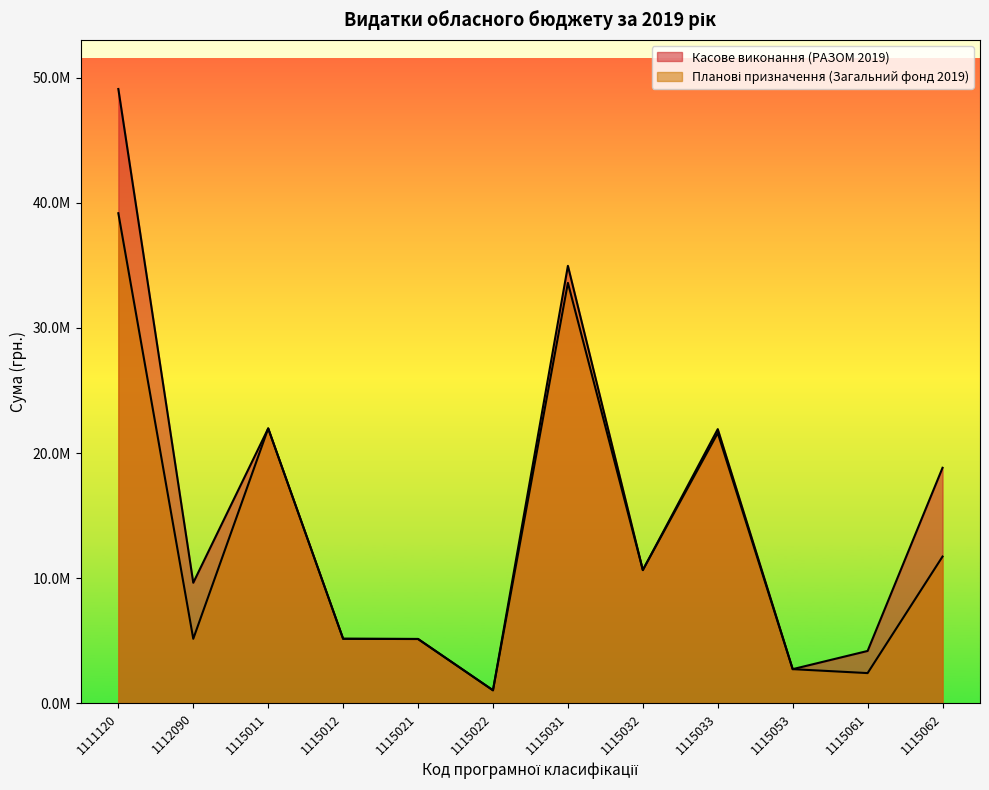

What is the sum of all Планові призначення (Загальний фонд 2019) values?

160262305.0